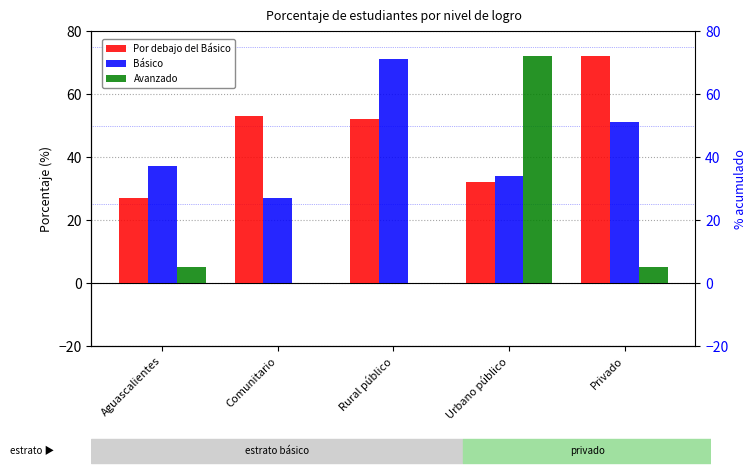

What is the value of the Por debajo del Básico bar at the 5th from the left?

72